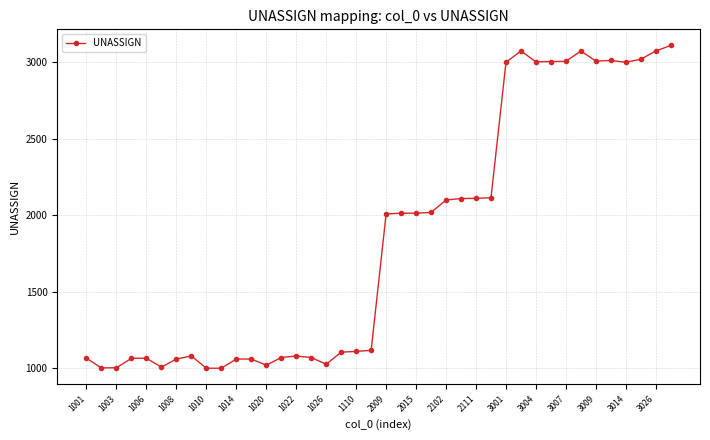

What is the difference between the maximum and minimum values?

2111